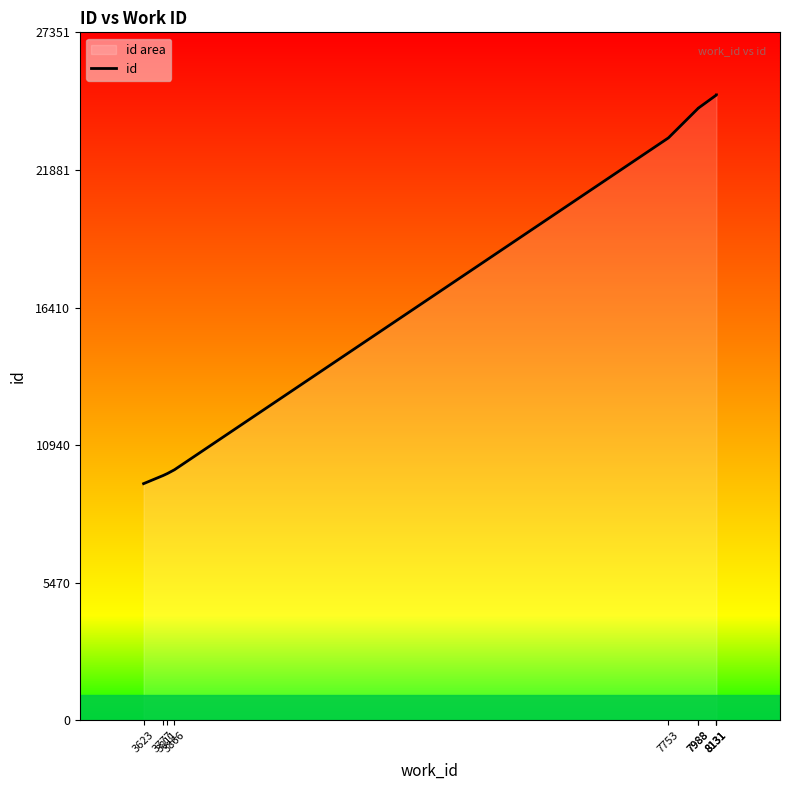

True or false: the data shows 24861 at 8131.

True